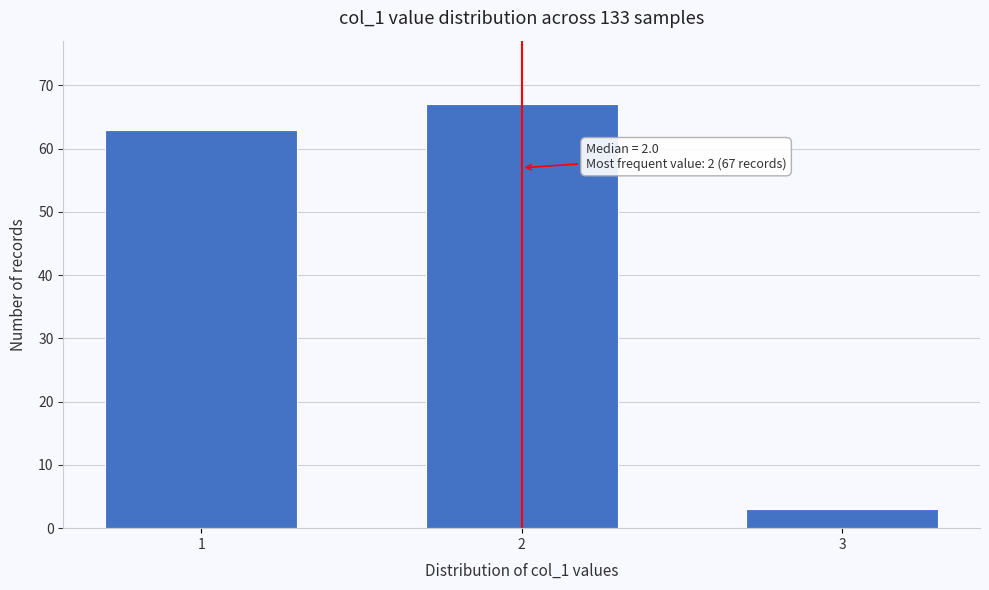

Reading right to left, transcribe all the data shown in this chart.

3	67	63